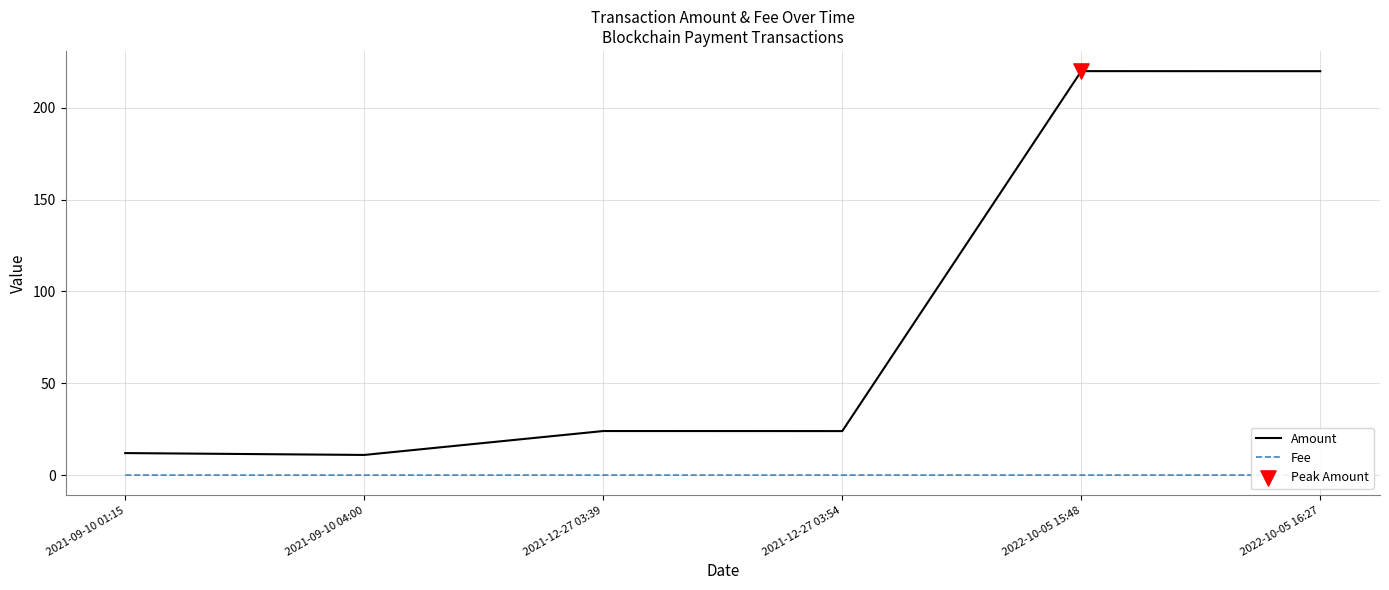

What are all the series names shown in the legend?

Amount, Fee